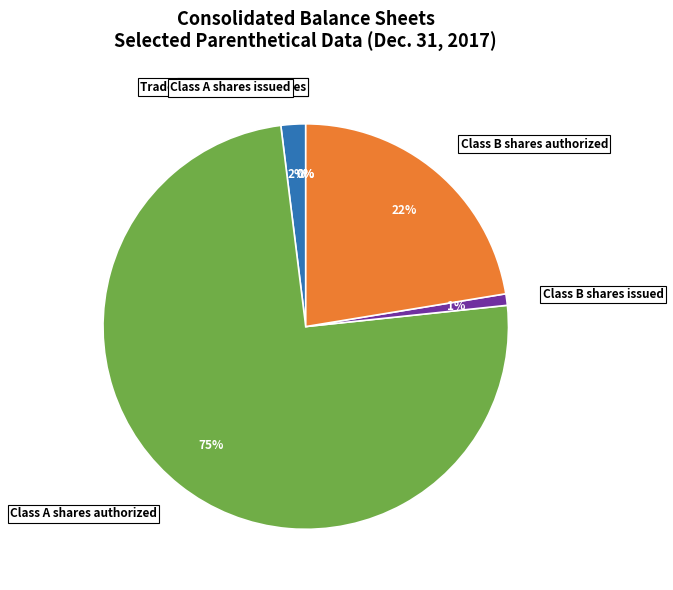

What is the majority slice?

Class A shares authorized